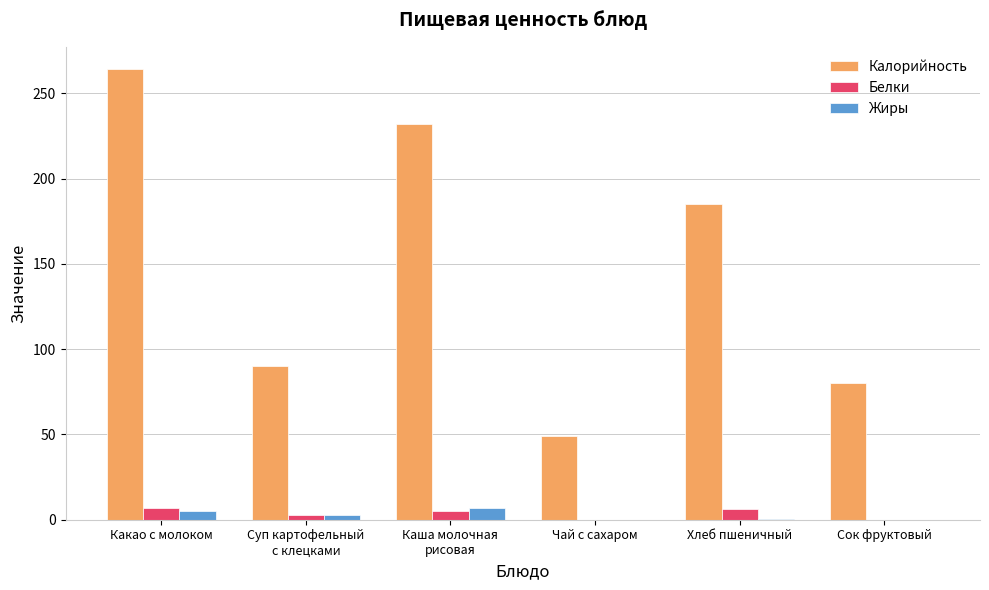

Which series has the widest spread of values?

Калорийность